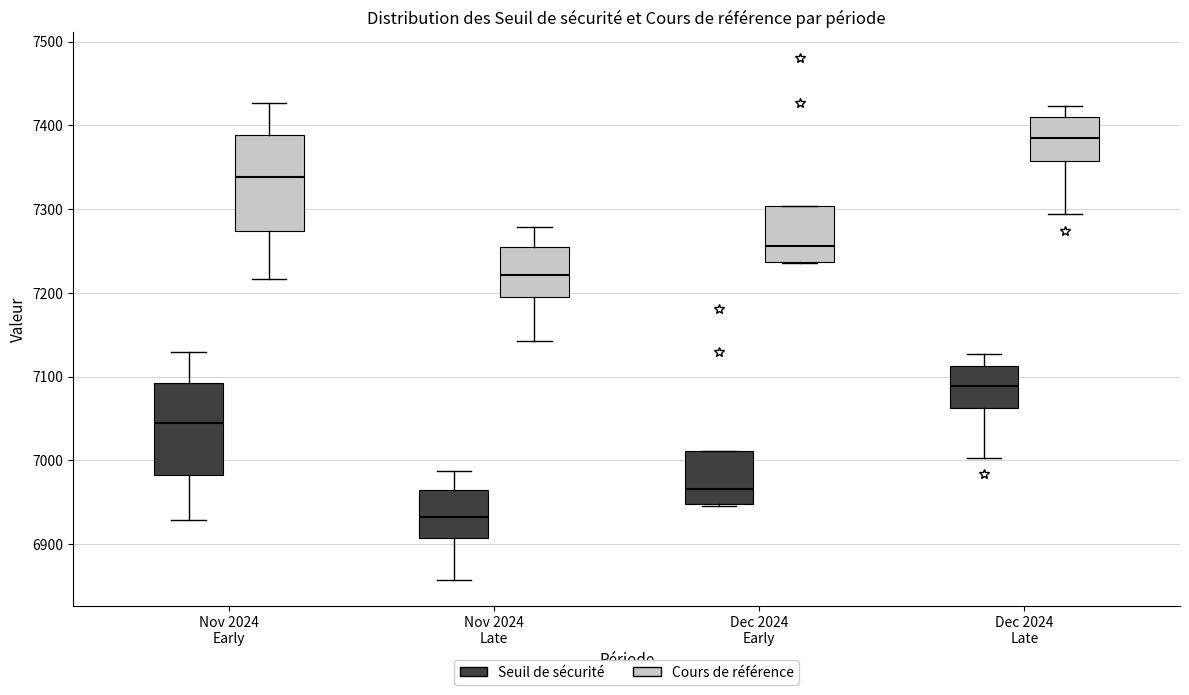

Which box has the lowest median line?

Nov 2024 Late (Seuil de sécurité)